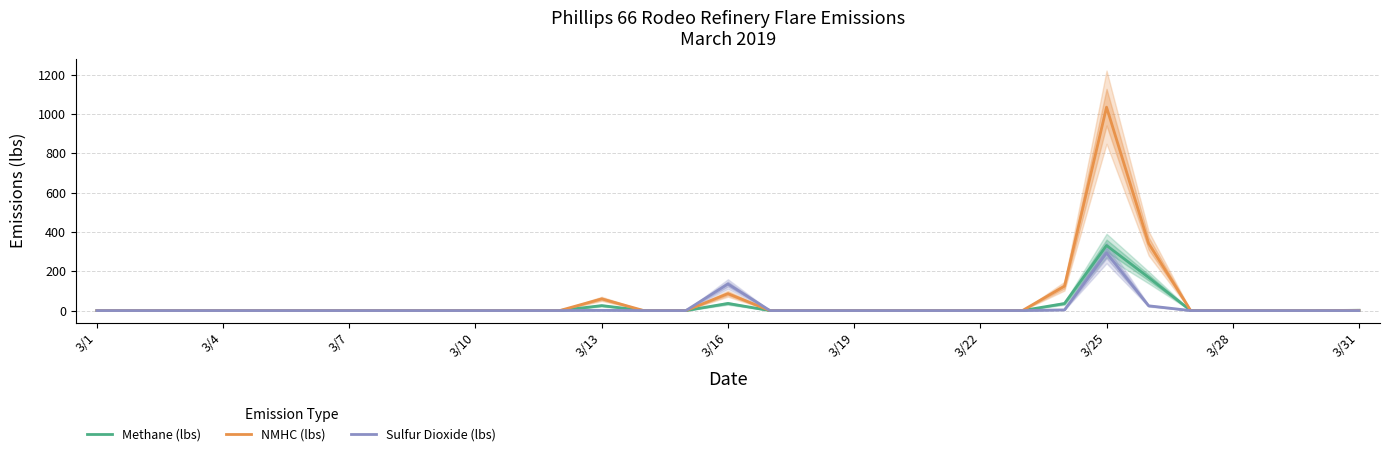

The value of Sulfur Dioxide (lbs) at 14 is -90.1. True or false?

False